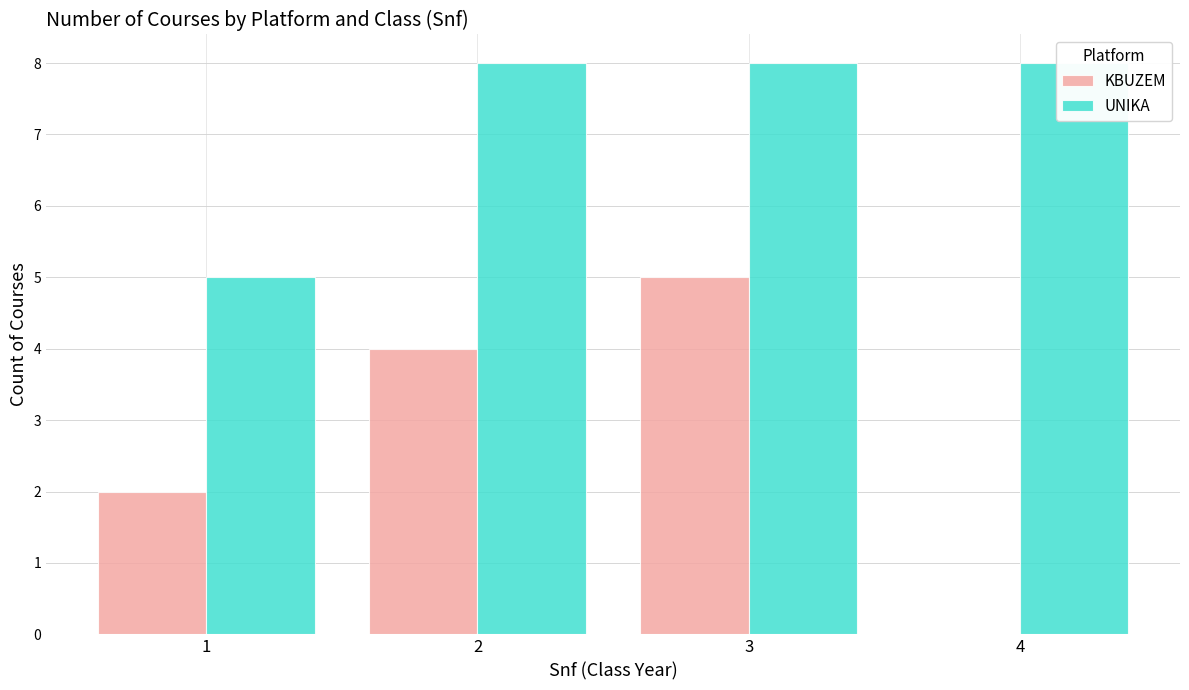

Reading left to right, list all the values displayed in this chart.

KBUZEM: 1=2	2=4	3=5	4=0
UNIKA: 1=5	2=8	3=8	4=8